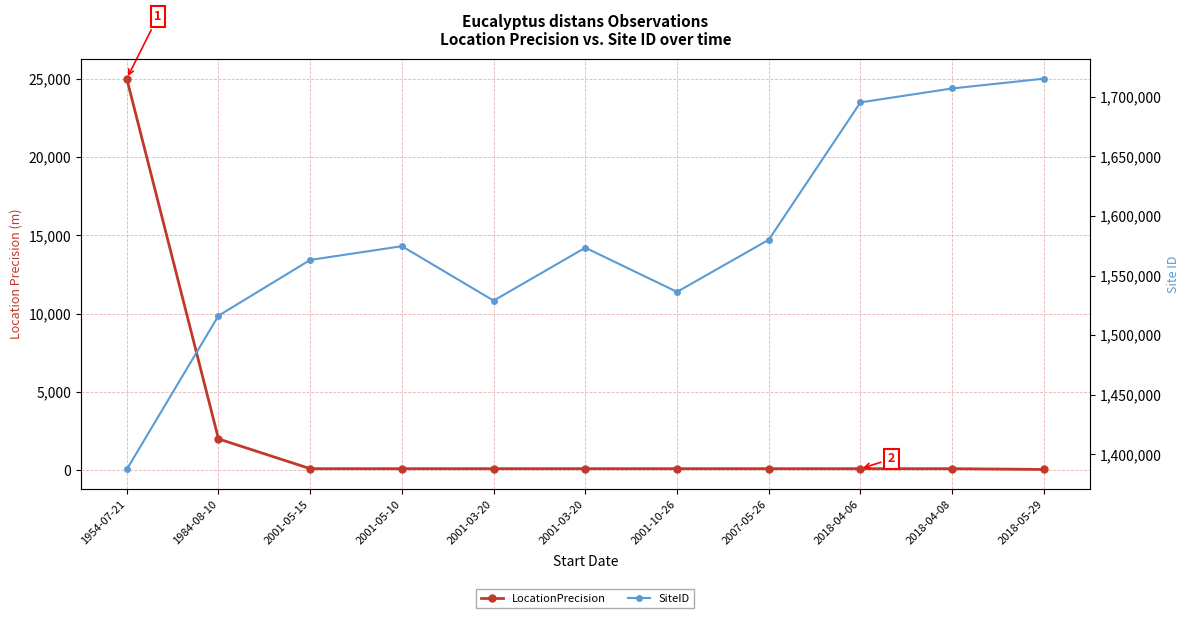

How many data points does each series have?

11